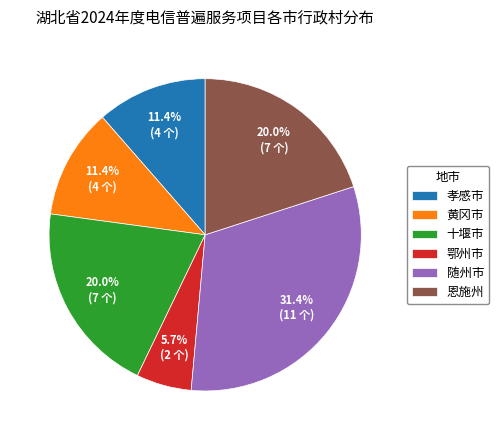

Does 鄂州市 account for over 50% of the chart?

No